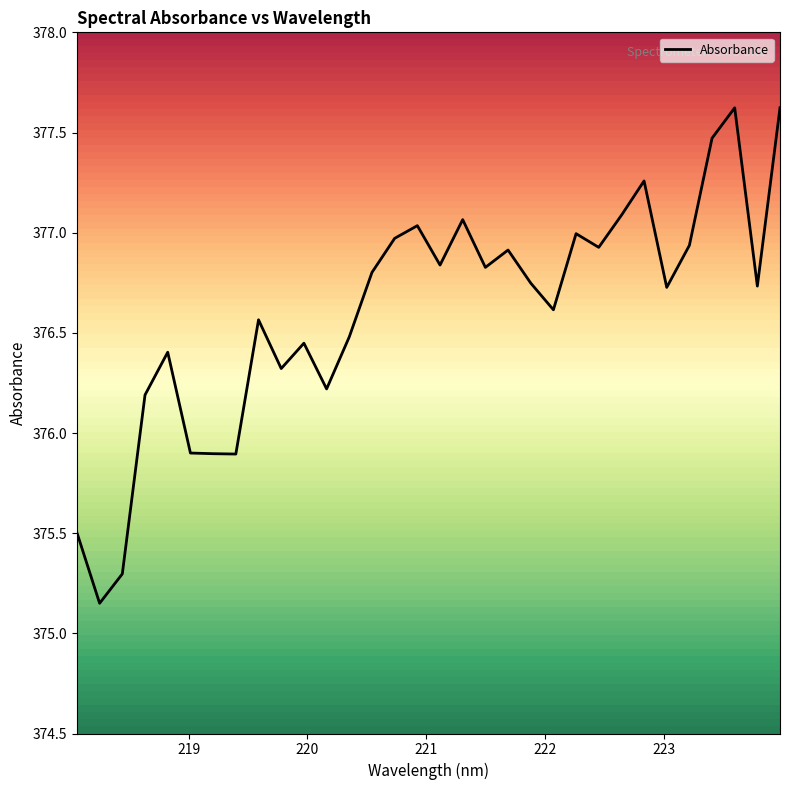

What is the maximum value for Absorbance?

377.6